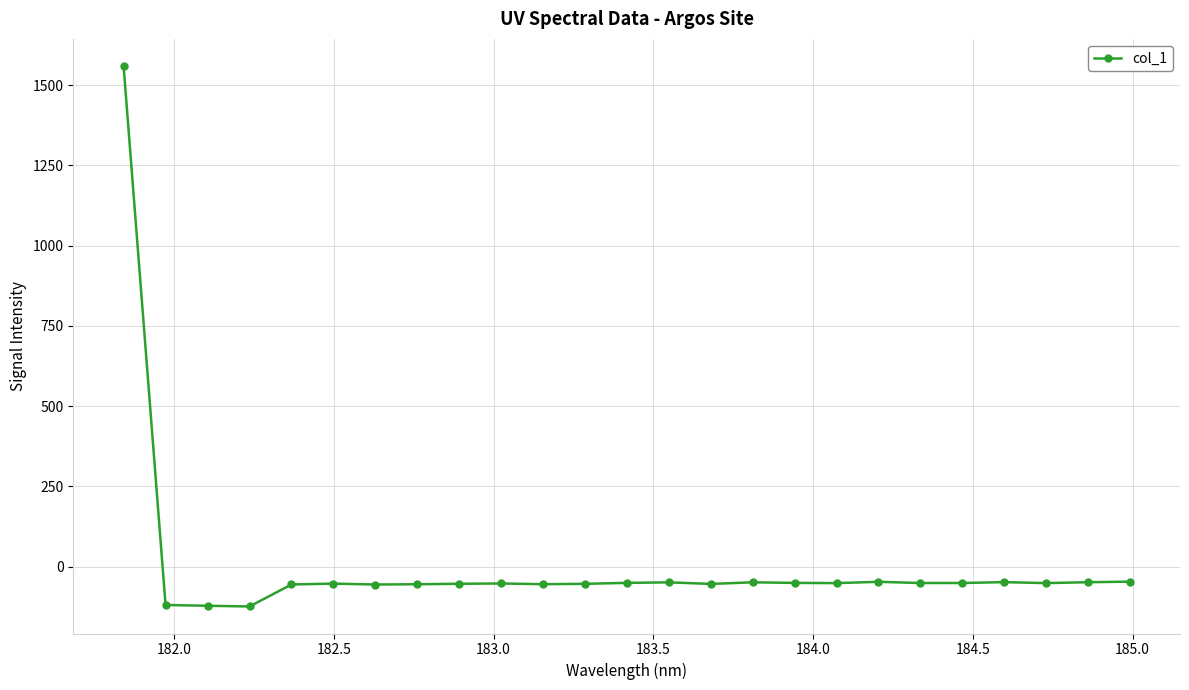

What is the value of the 2nd point from the left?

-119.1